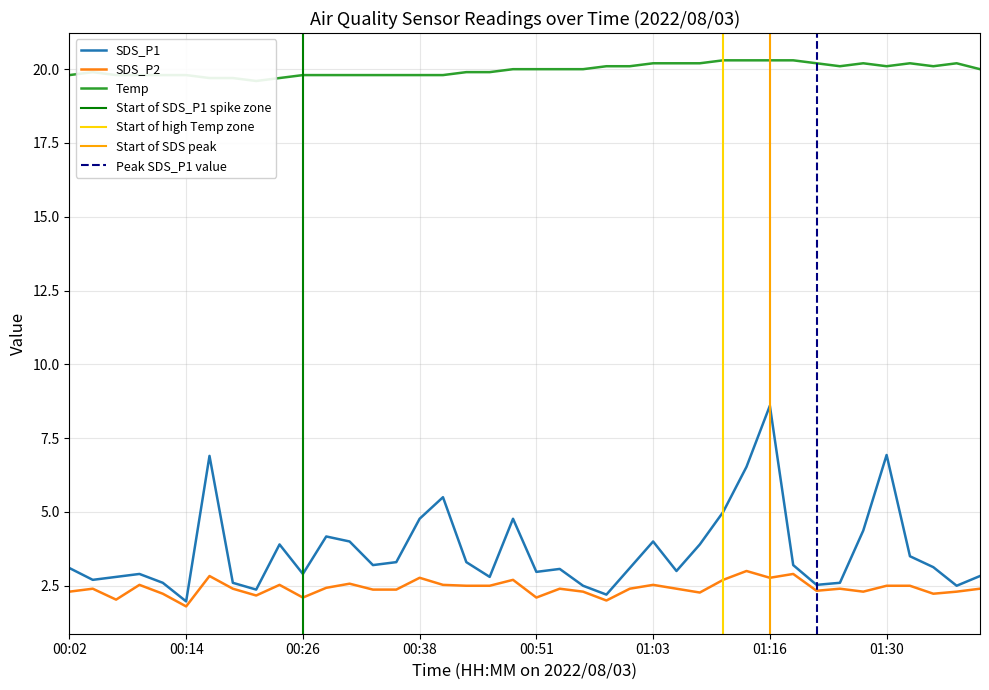

What is the difference between the second highest and minimum values in the Temp series?

0.7